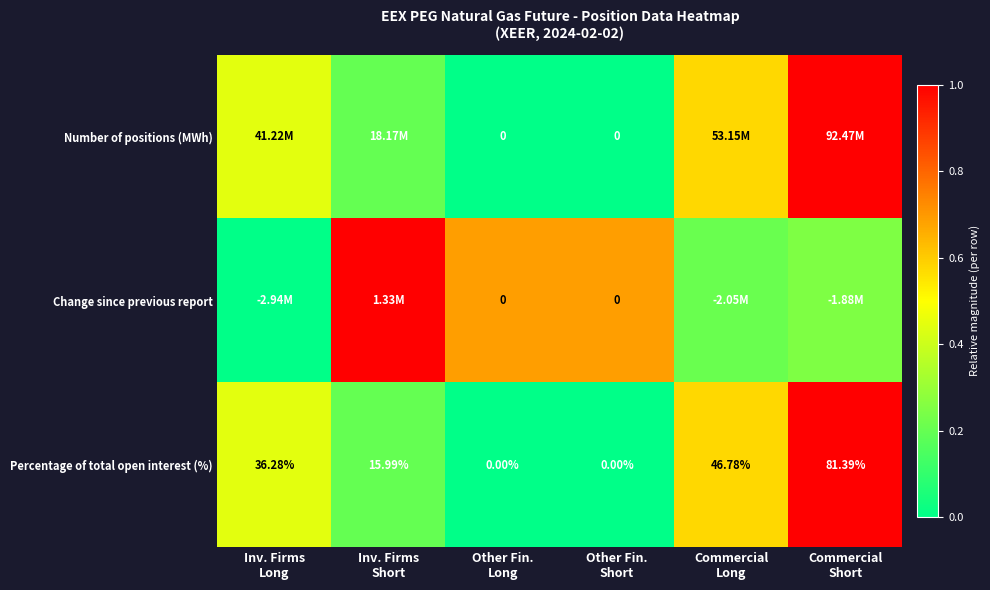

How many data points in Percentage of total open interest (%) are less than 36?

3